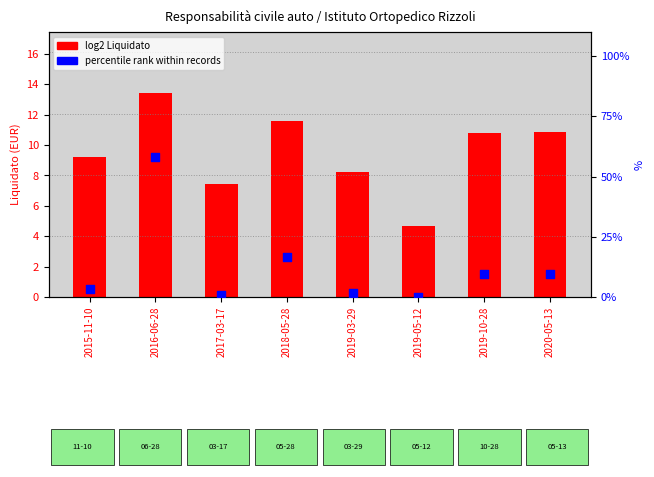

Which series has the widest spread of Y values?

percentile rank